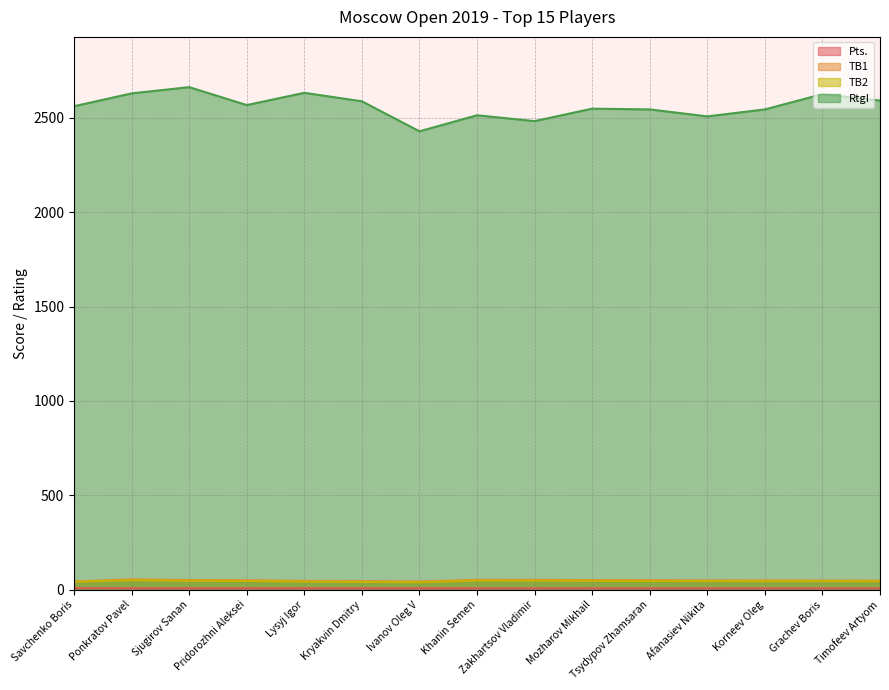

Rank the series by their maximum value, from highest to lowest.

RtgI, TB1, TB2, Pts.